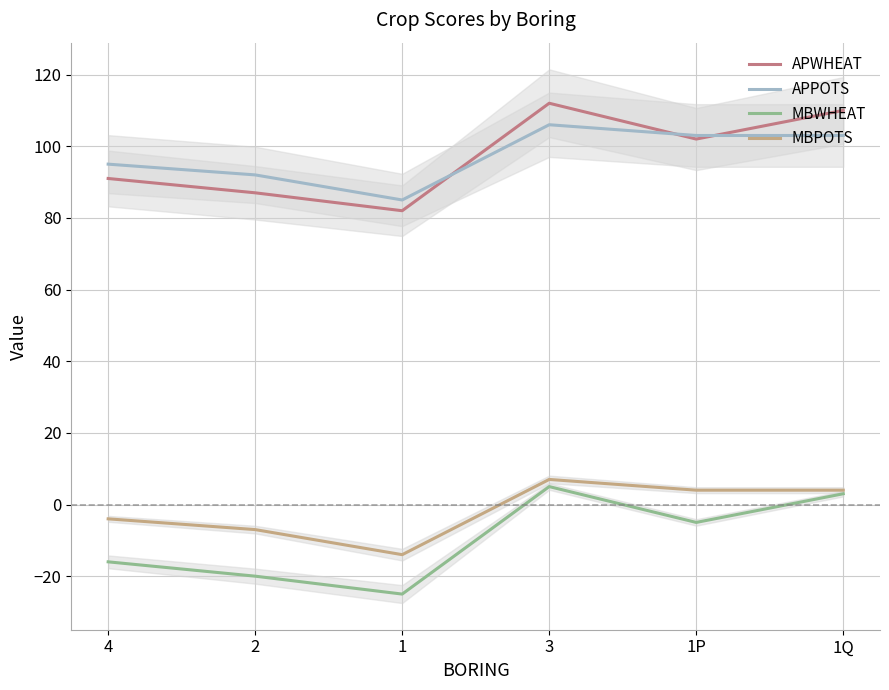

What position from the left is 2?

2